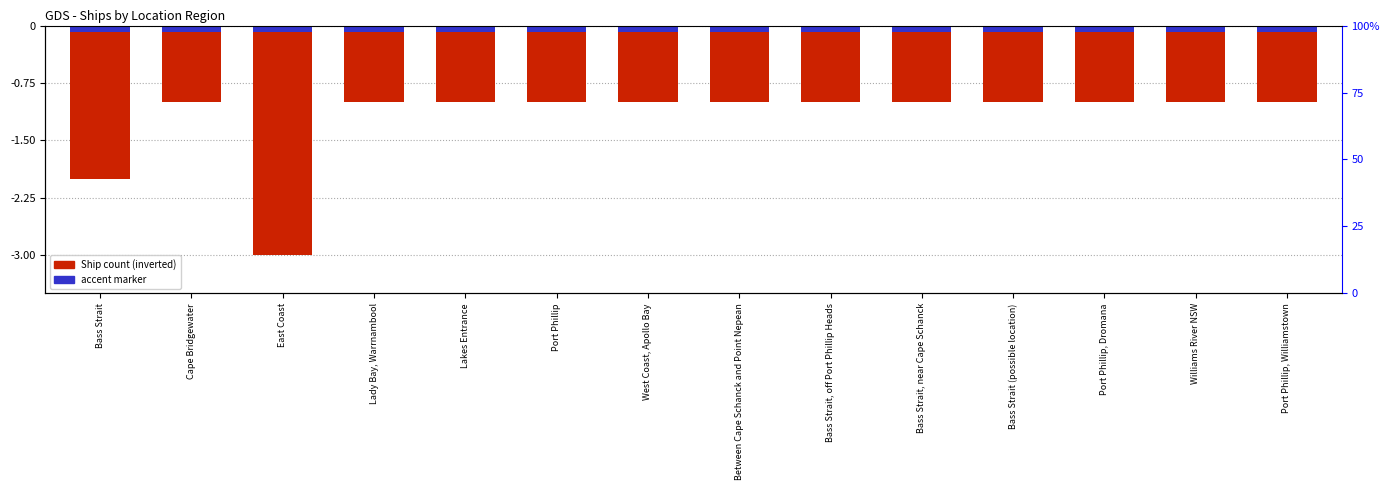

Which label corresponds to the smallest value in the chart?

East Coast